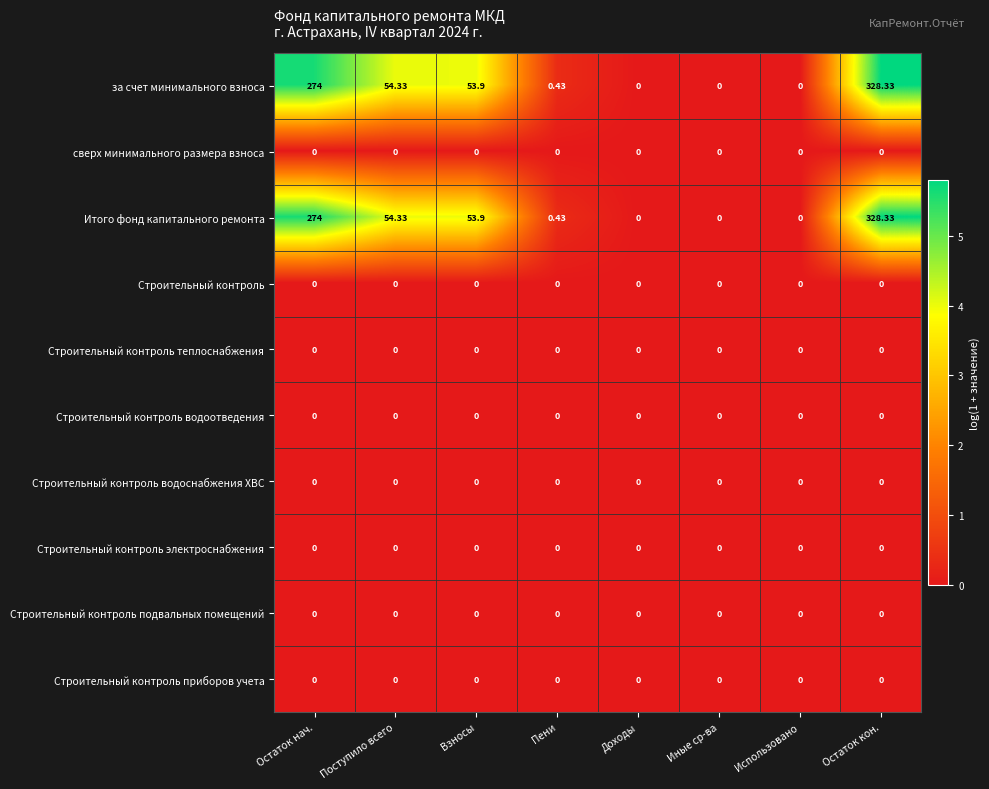

At which category is the sum across all series the highest?

Остаток кон.